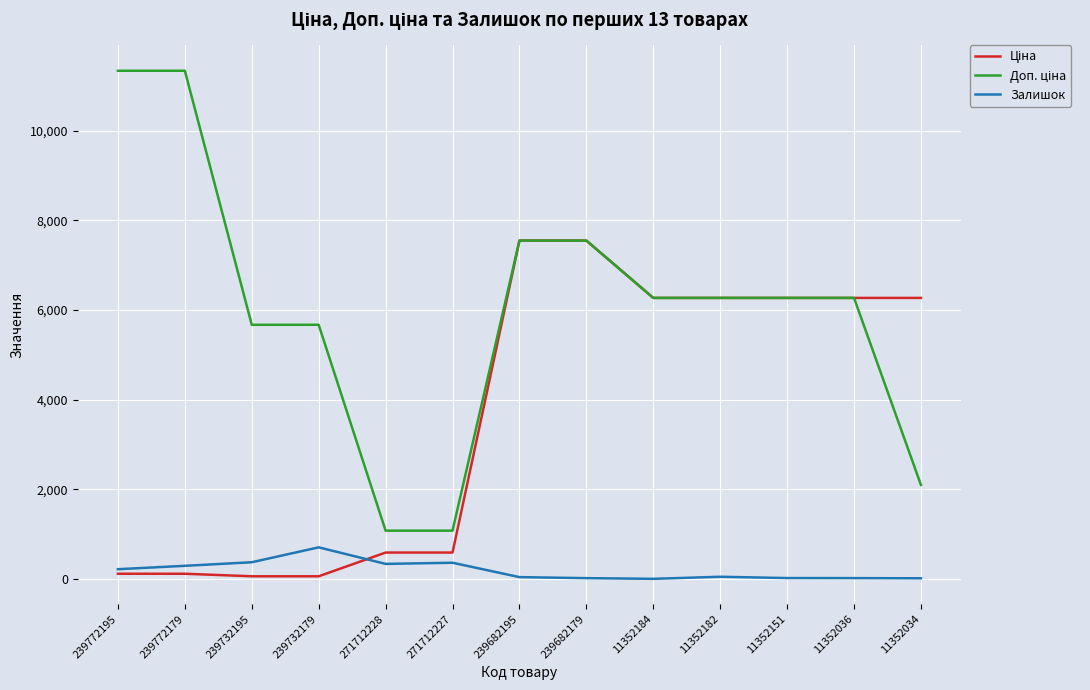

The Залишок series shows 215.0 at 239772195. True or false?

True